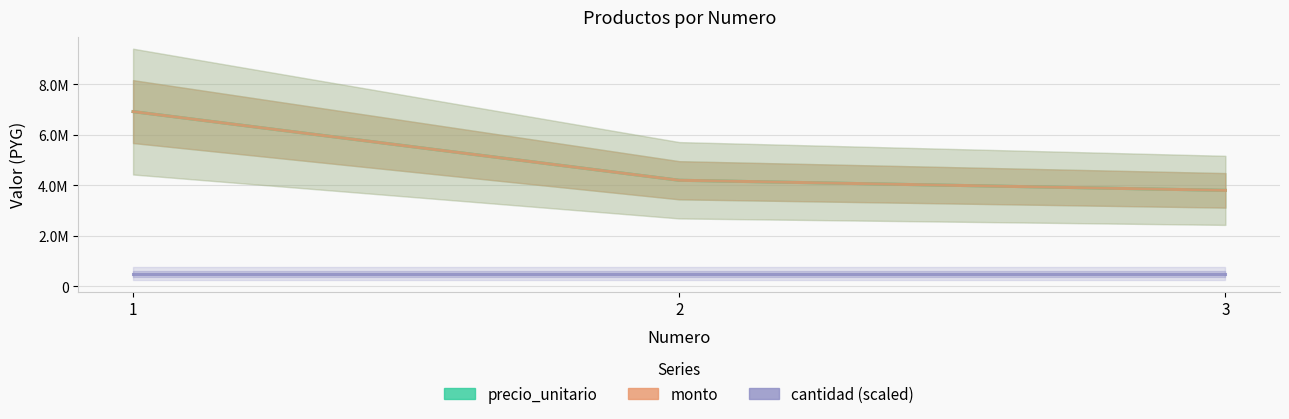

The value of precio_unitario at 3 is 3800000. True or false?

True